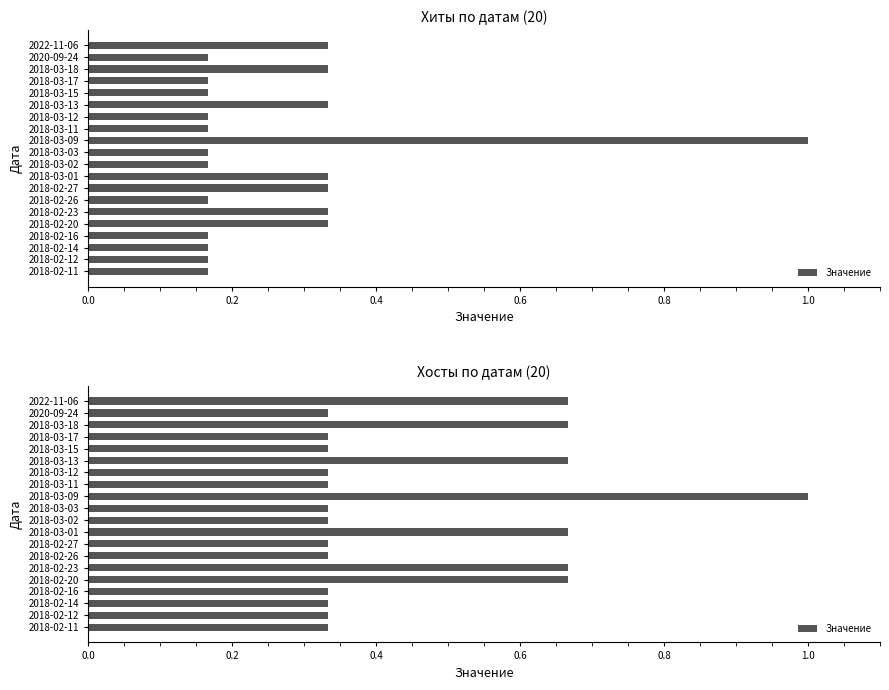

Is it true that the value at 2018-03-11 is 0.3?

True